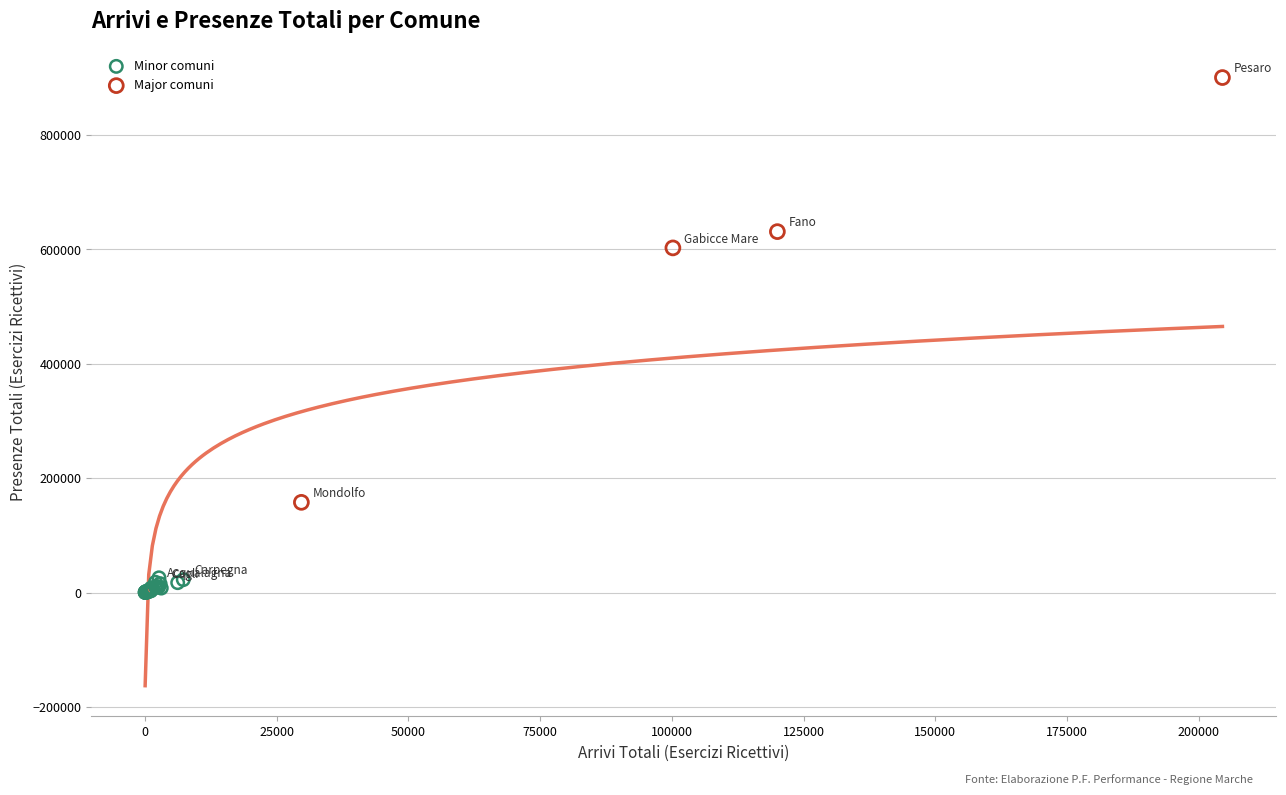

Which series has the largest Y range (max minus min)?

Major comuni